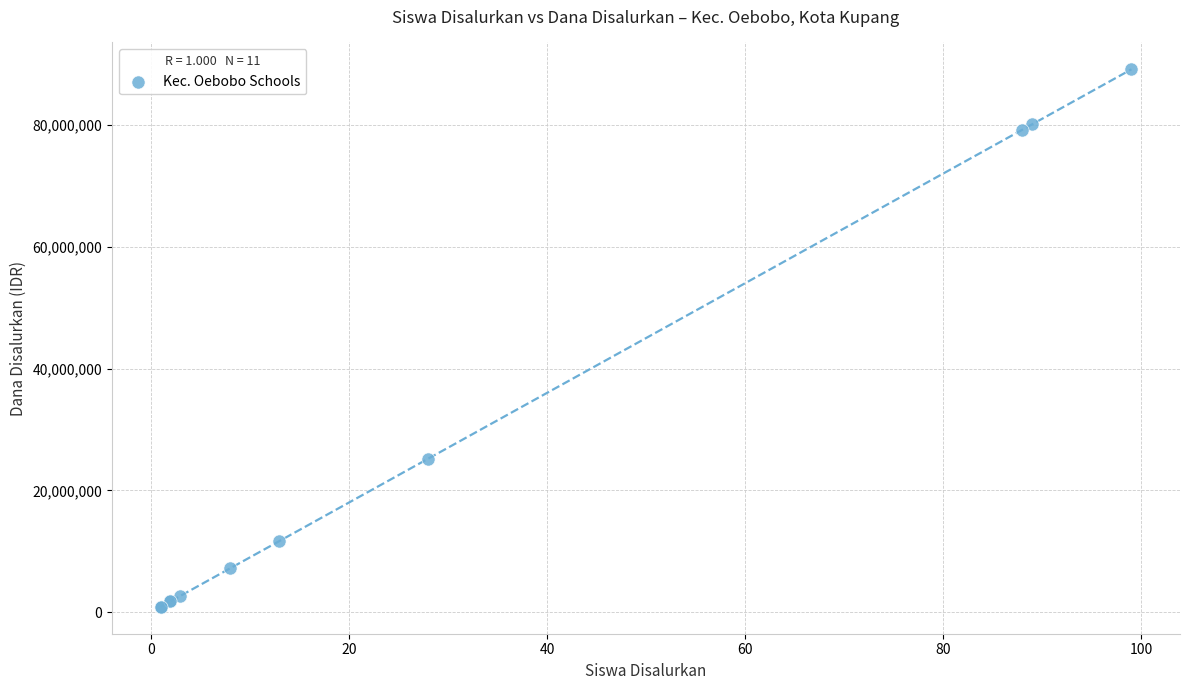

What Y value in the scatter plot is closest to 45000000?

25200000